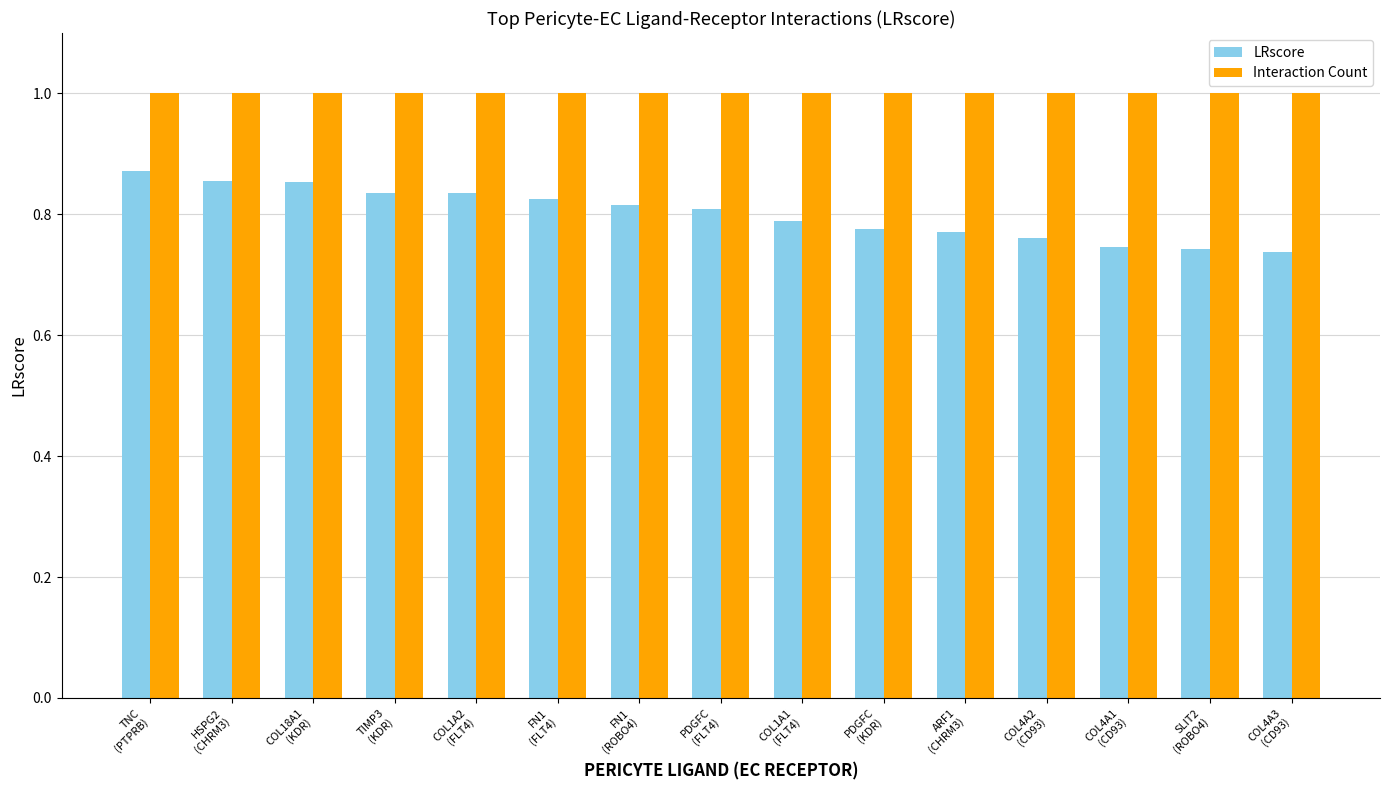

At how many categories does at least one series exceed 0?

15